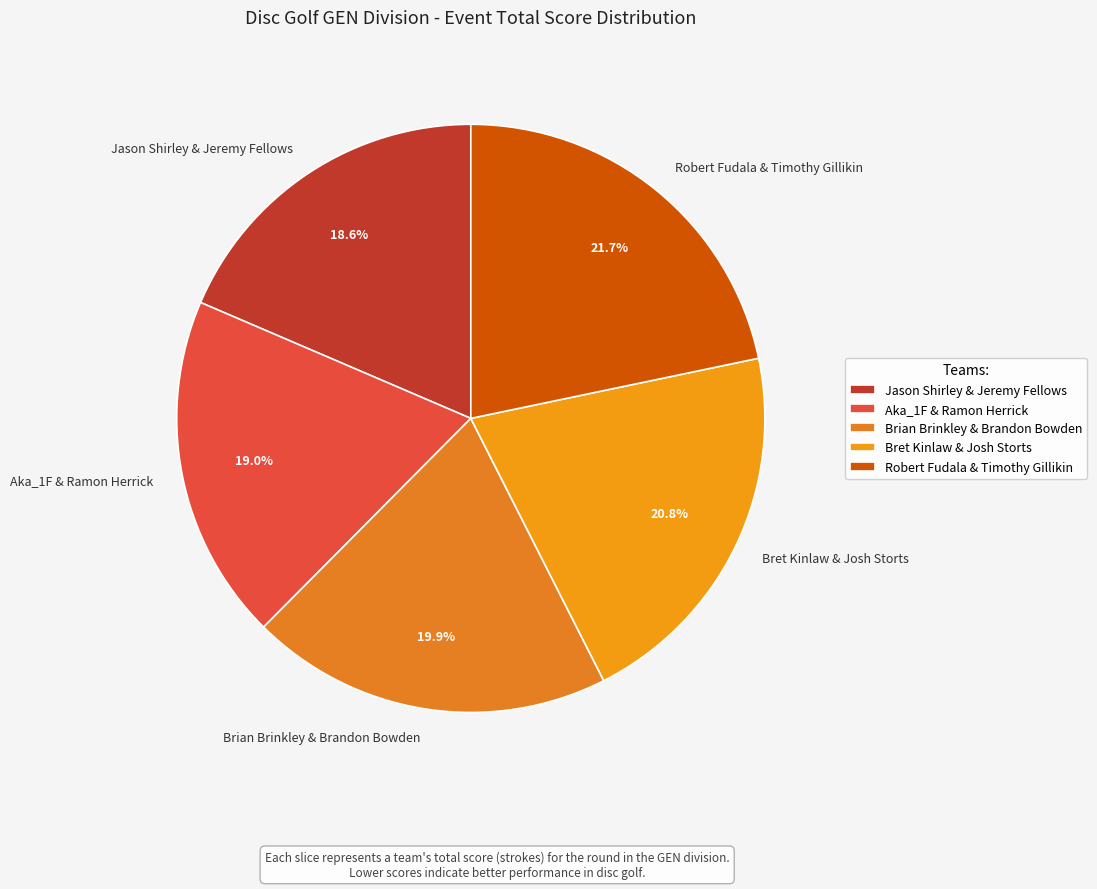

The Robert Fudala & Timothy Gillikin slice represents 35% of the pie. True or false?

False